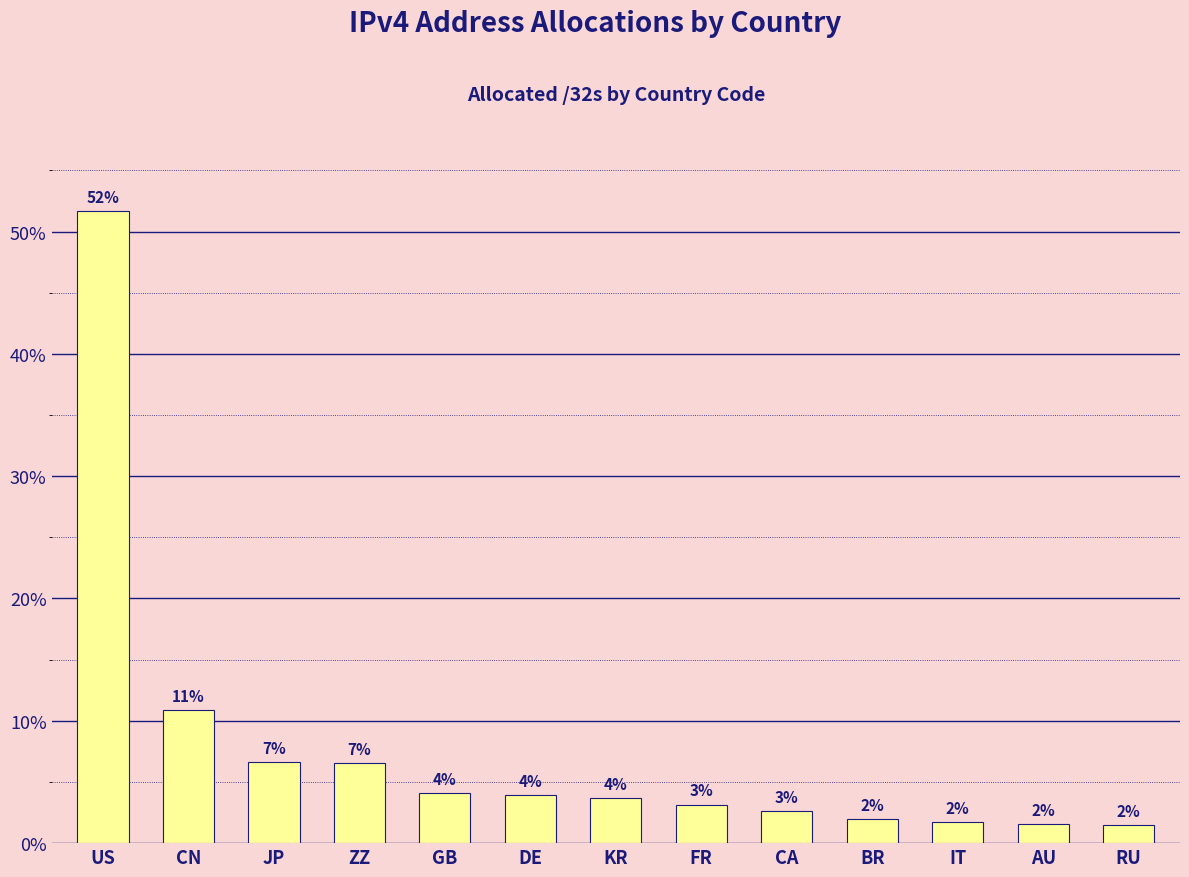

Are the bars horizontal?

No